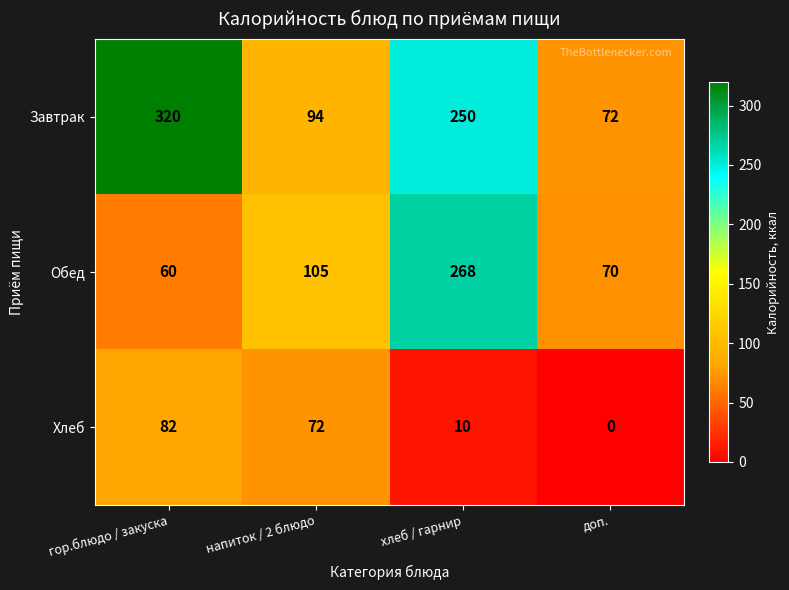

Reading left to right, what are all the values shown in this chart?

Завтрак: гор.блюдо / закуска=320	напиток / 2 блюдо=94	хлеб / гарнир=250	доп.=72
Обед: гор.блюдо / закуска=60	напиток / 2 блюдо=105	хлеб / гарнир=268	доп.=70
Хлеб: гор.блюдо / закуска=82	напиток / 2 блюдо=72	хлеб / гарнир=10	доп.=0